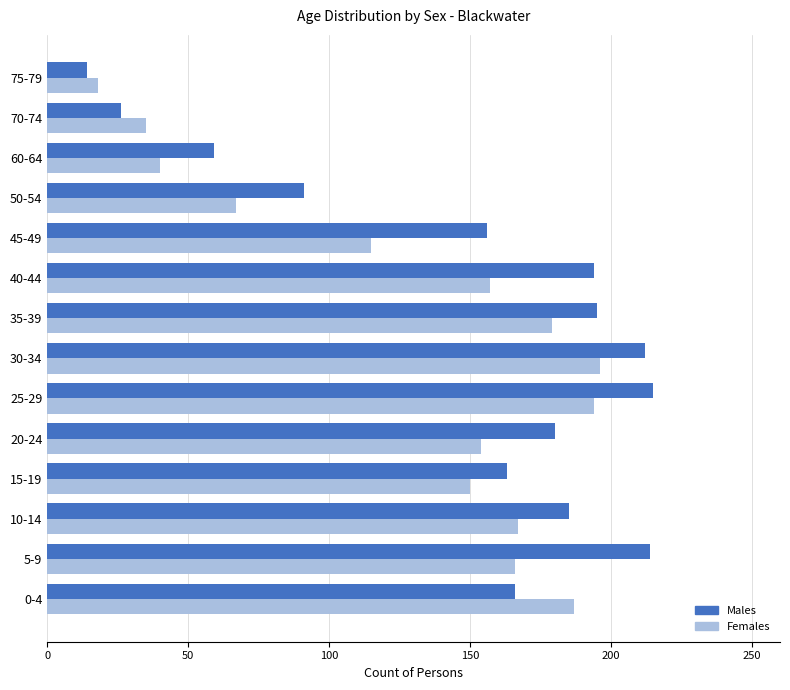

What is the difference between the highest and lowest values at 30-34?

16